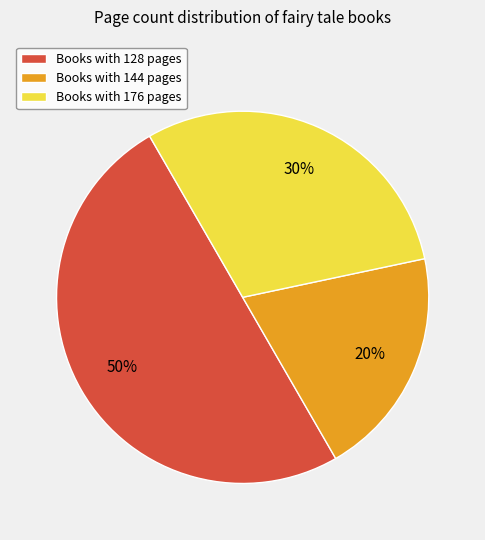

Is the sum of Books with 144 pages and Books with 128 pages greater than half?

Yes